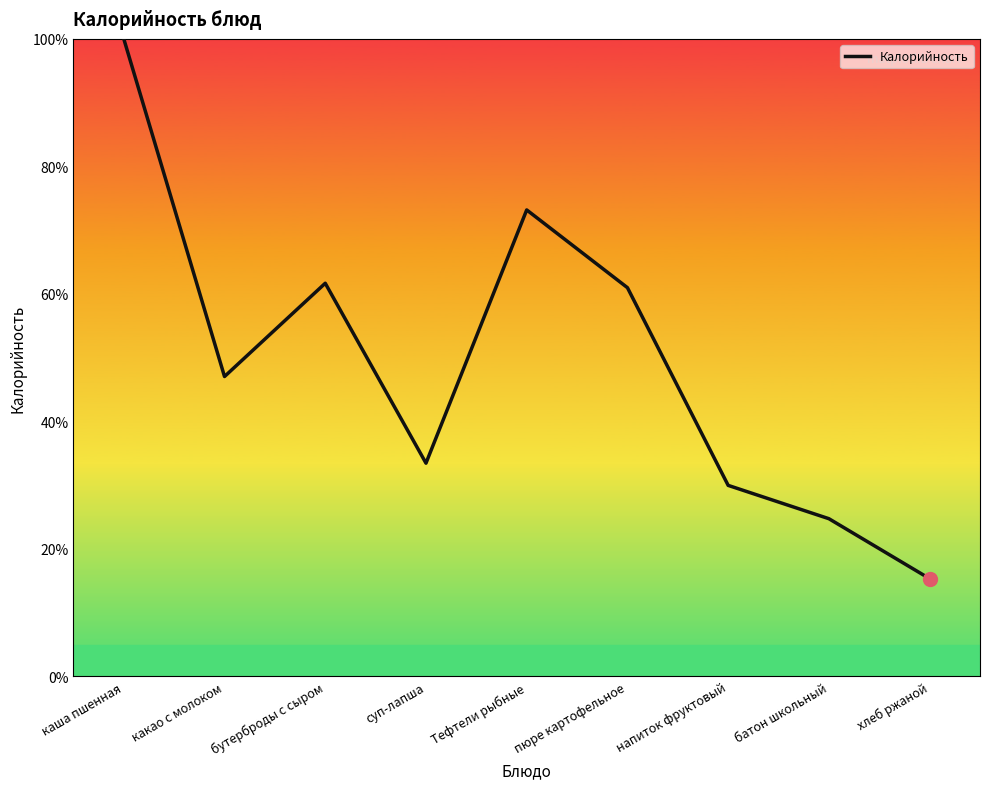

What is the change in value from бутерброды с сыром to Тефтели рыбные?

+11.5